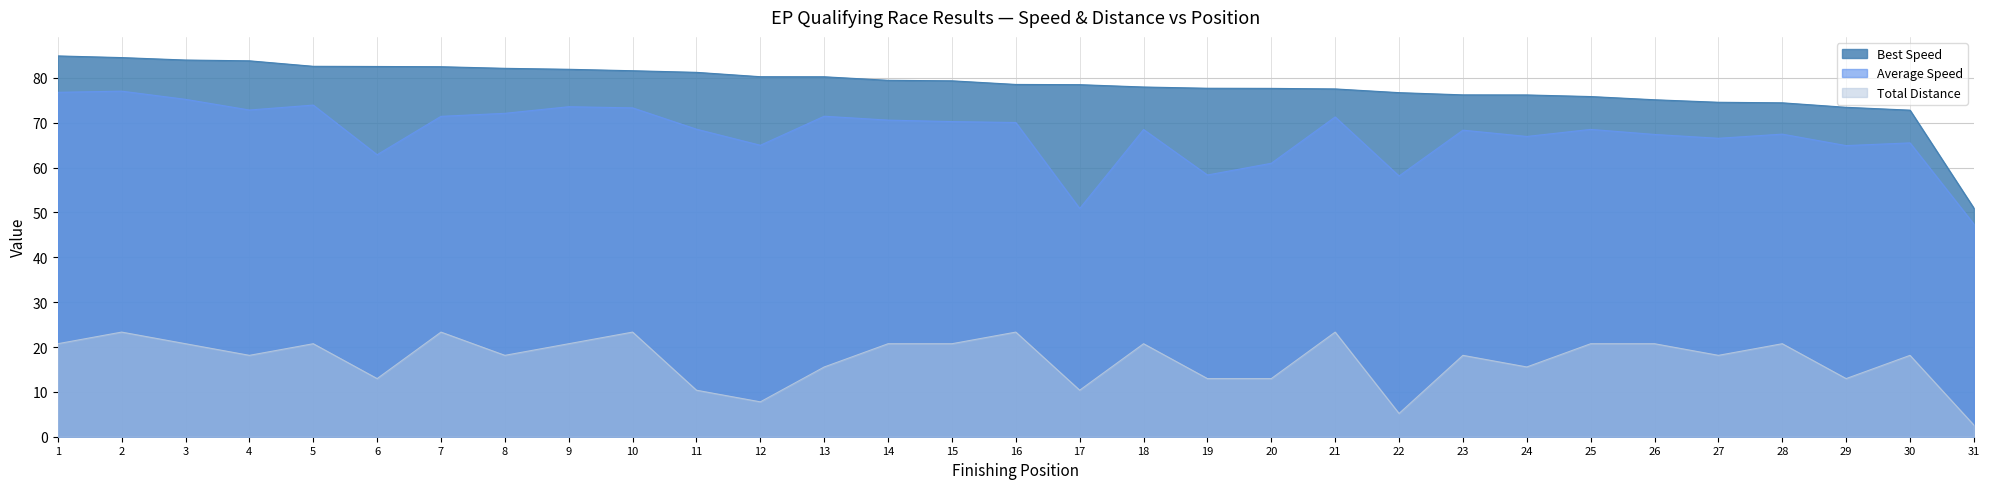

True or false: Average Speed and Total Laps intersect in this chart.

False